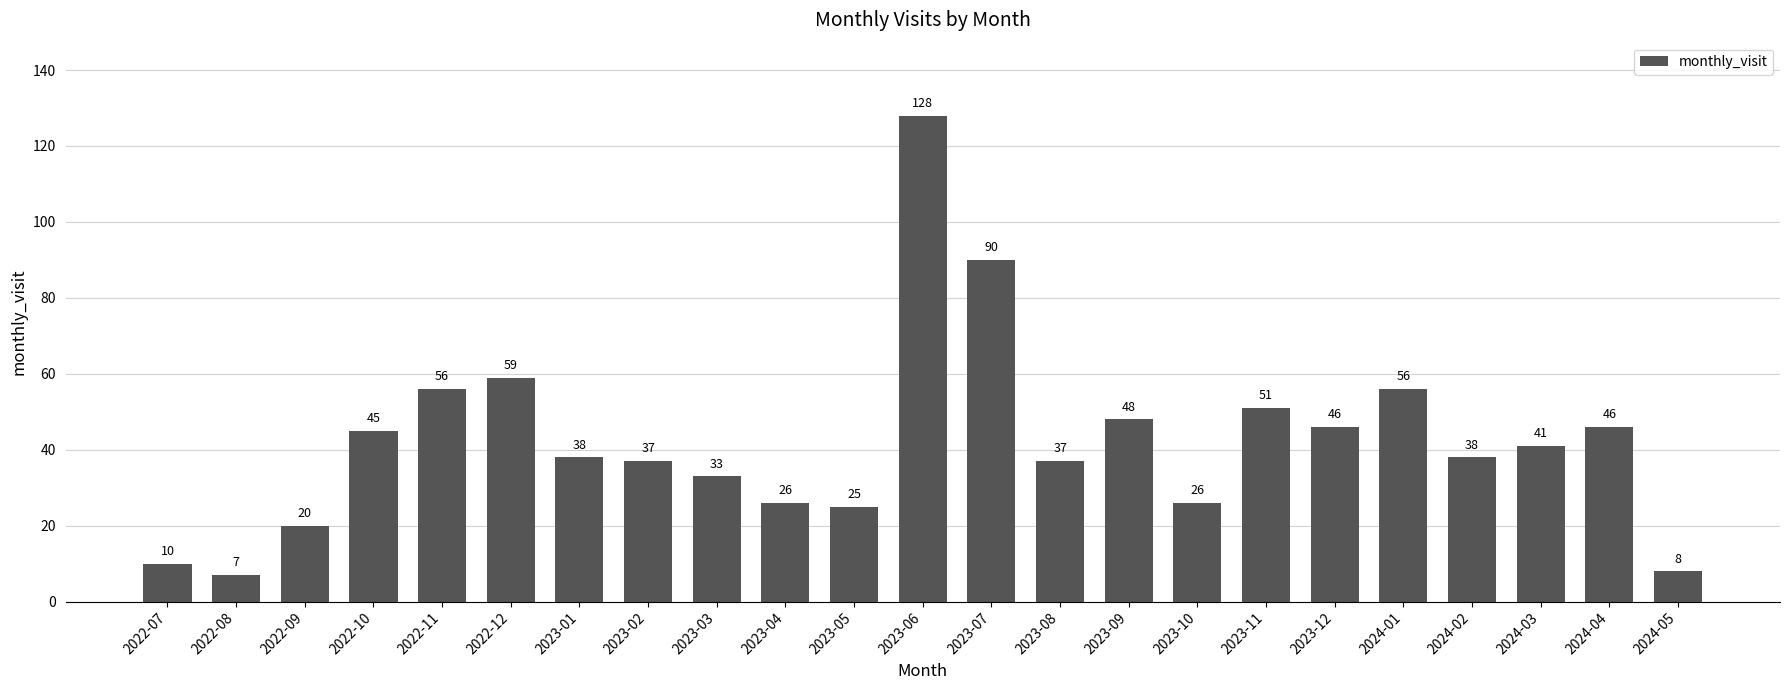

What is the value of the 18th bar from the left?

46